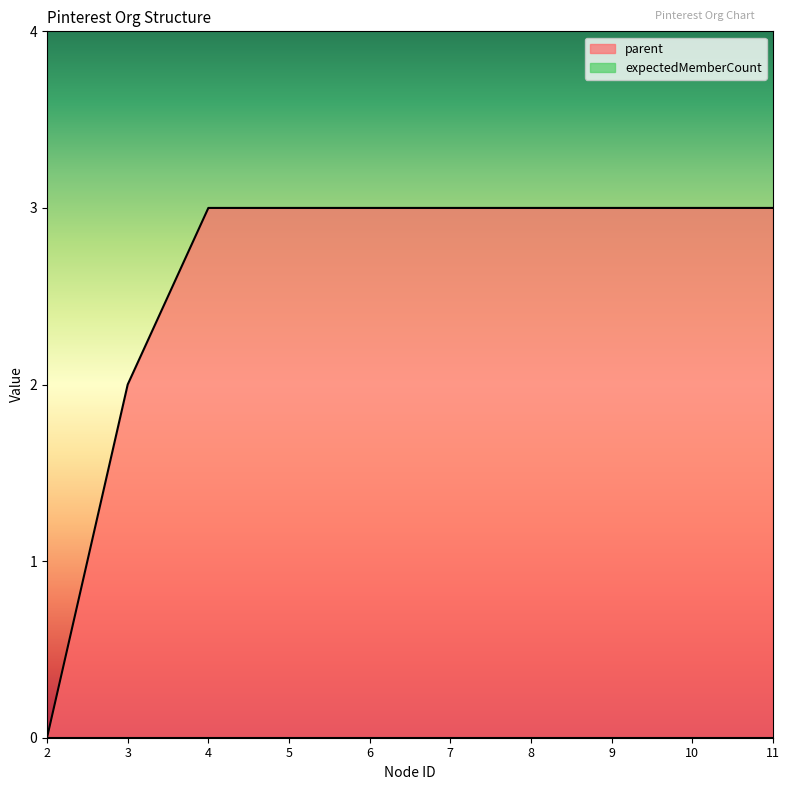

What is the ratio of the value at 4 to the value at 5?

1.0